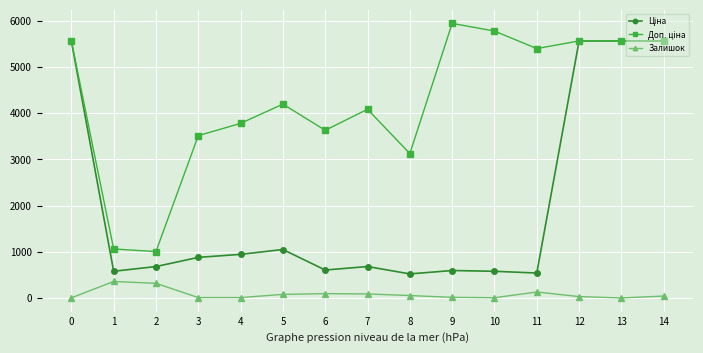

What is the total value across all series at 3?

4398.9